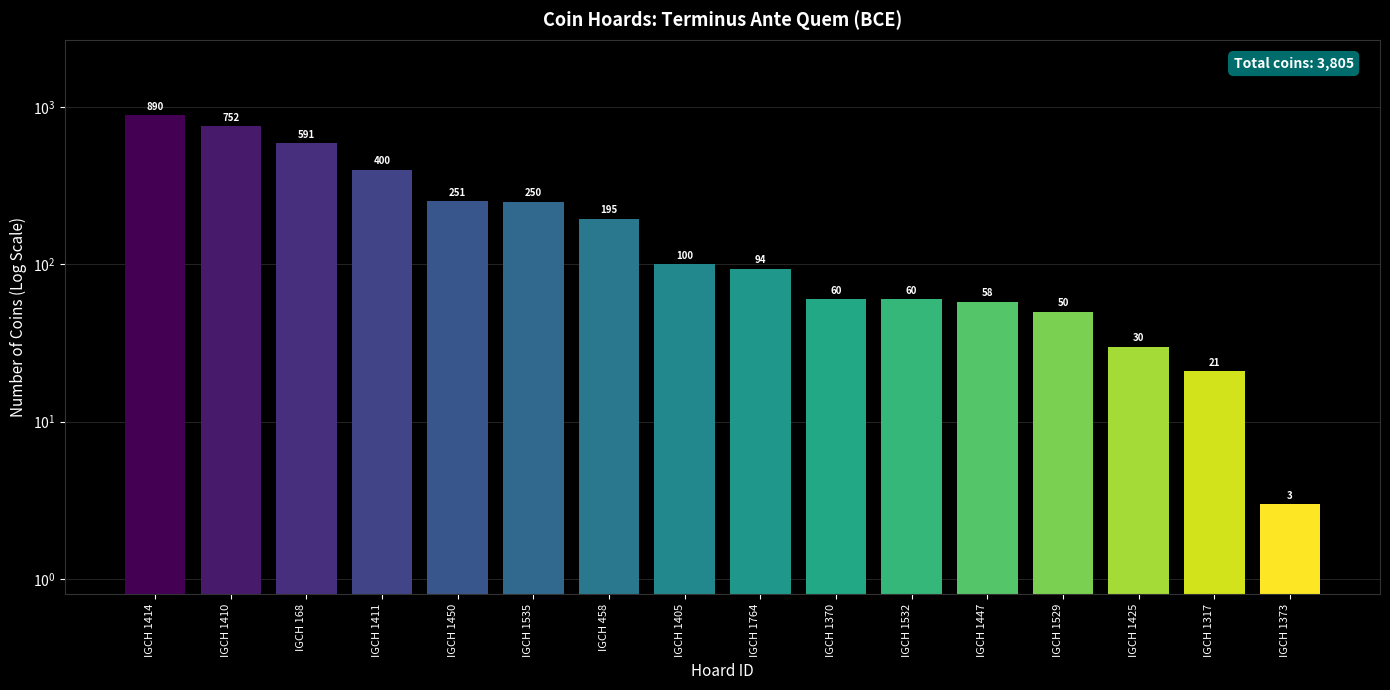

What is the label of the 6th bar from the left?

IGCH 1535